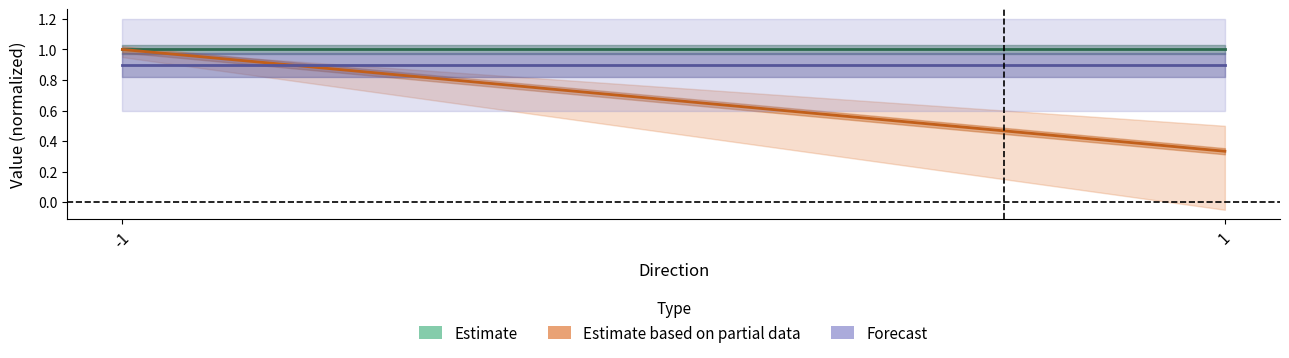

Reading right to left, extract all data points from this chart.

Estimate: 1.0	1.0
Estimate based on partial data: 0.3	1.0
Forecast: 0.9	0.9